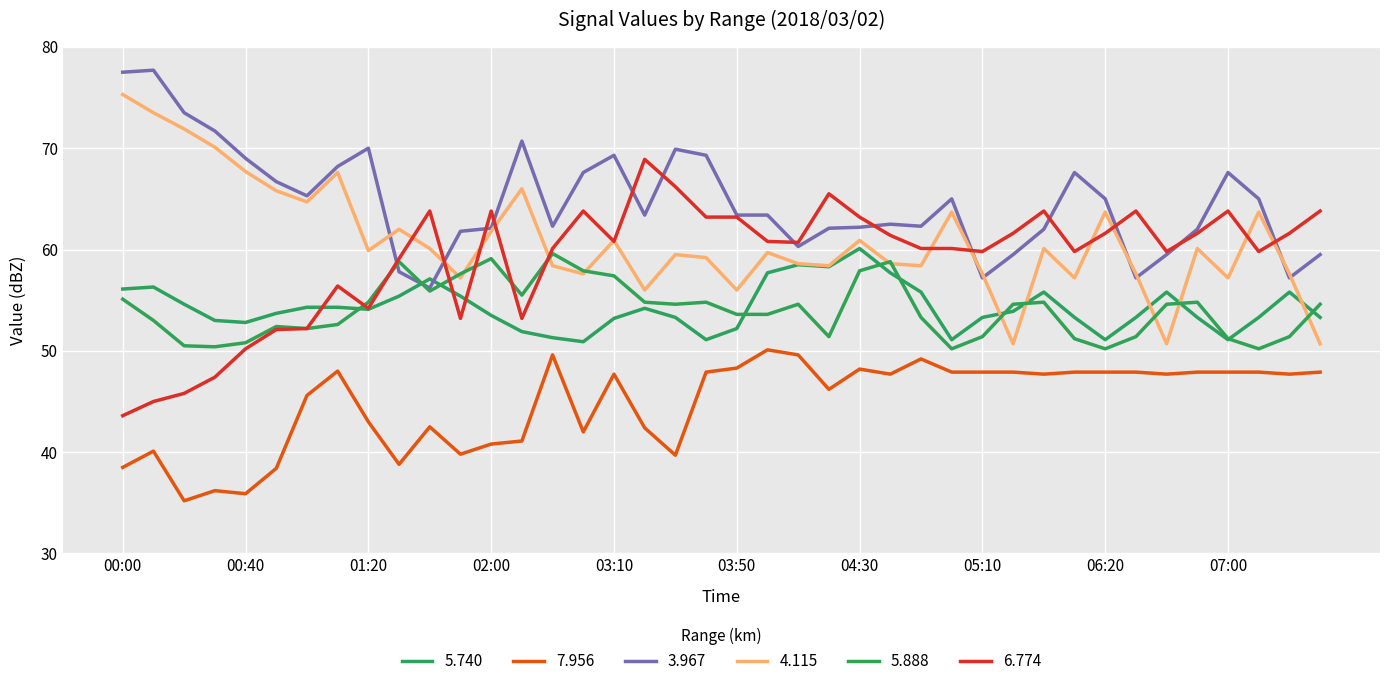

Is this an area chart (filled region under the line)?

No